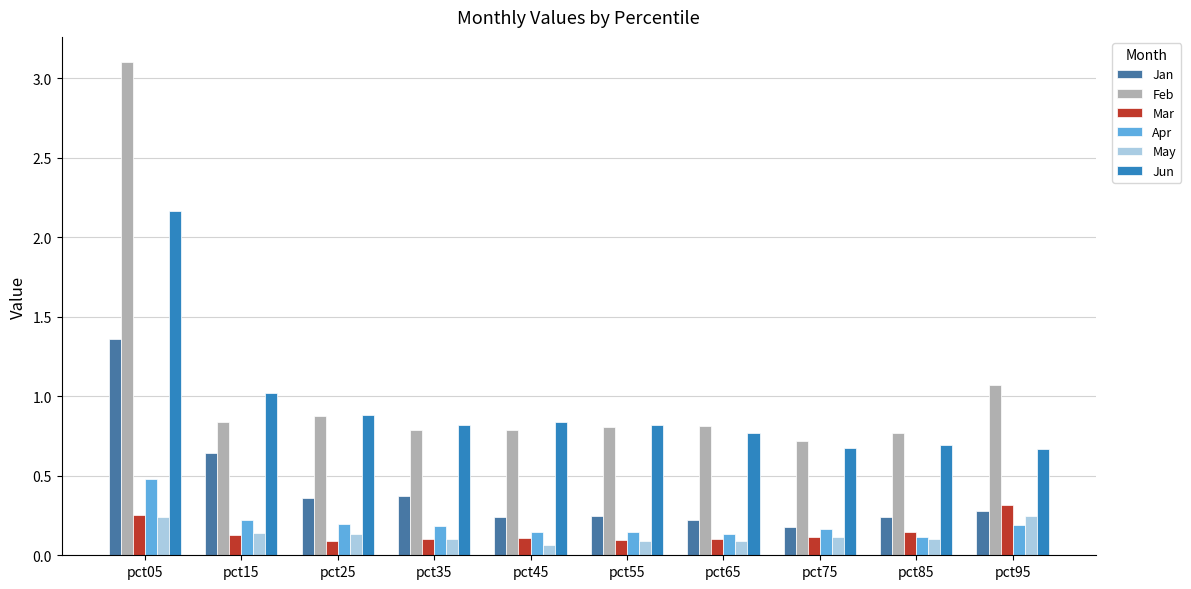

What is the total value across all series at pct75?

2.0